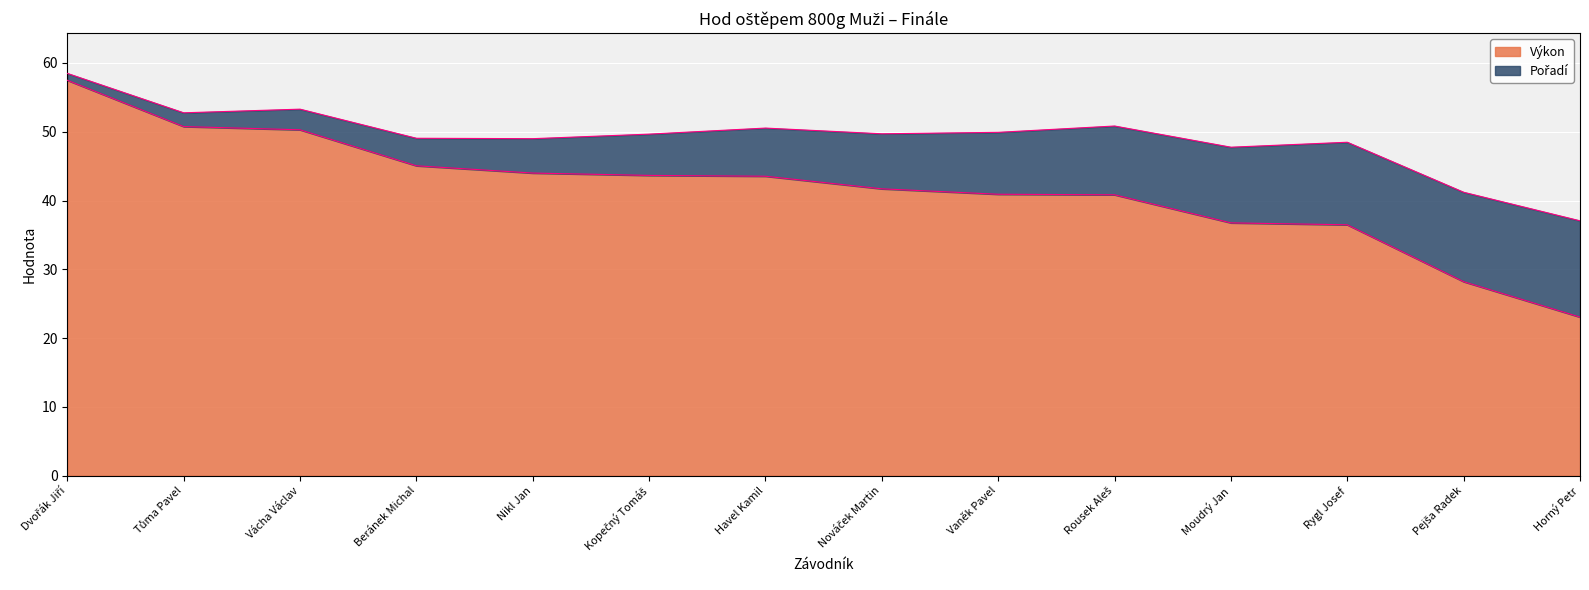

What is the difference between the second highest and second lowest values?

22.6